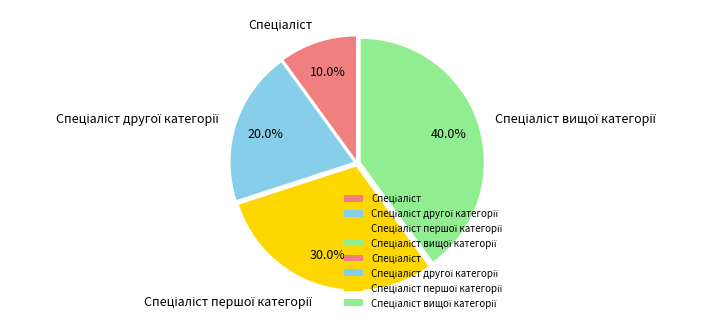

To the nearest percent, what is the difference between the largest and smallest slice percentages?

30%